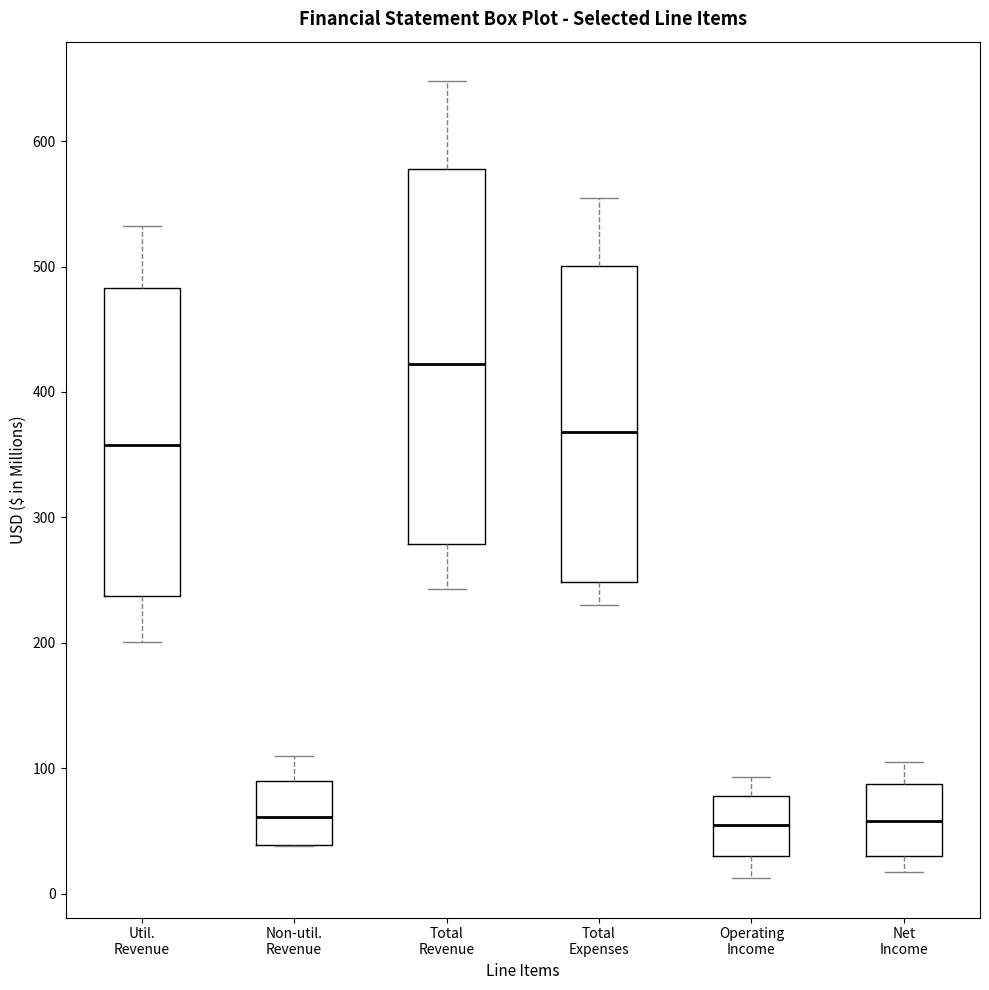

Reading left to right, read every box against the y-axis: the position of its median line, the range the box covers, and the ends of its whiskers. The values are not printed on the chart, so give them approximately, as read against the axis.

Util. Revenue: median 360, box 240 to 480, whiskers 200 to 530
Non-util. Revenue: median 60, box 40 to 90, whiskers 40 to 110
Total Revenue: median 420, box 280 to 580, whiskers 240 to 650
Total Expenses: median 370, box 250 to 500, whiskers 230 to 550
Operating Income: median 50, box 30 to 80, whiskers 10 to 90
Net Income: median 60, box 30 to 90, whiskers 20 to 100